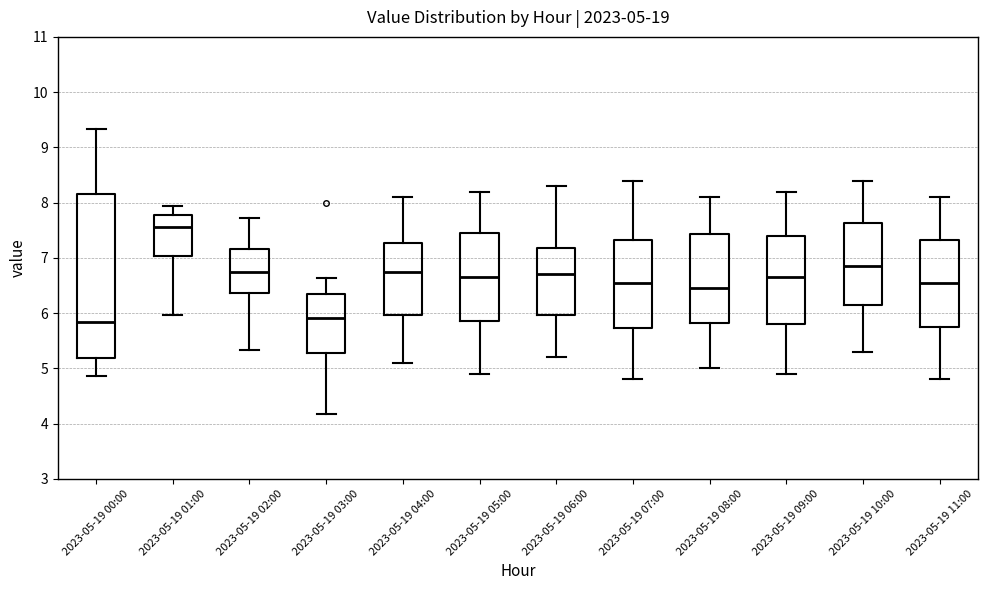

Comparing the boxes themselves (not the whiskers), which one is the tallest?

2023-05-19 00:00